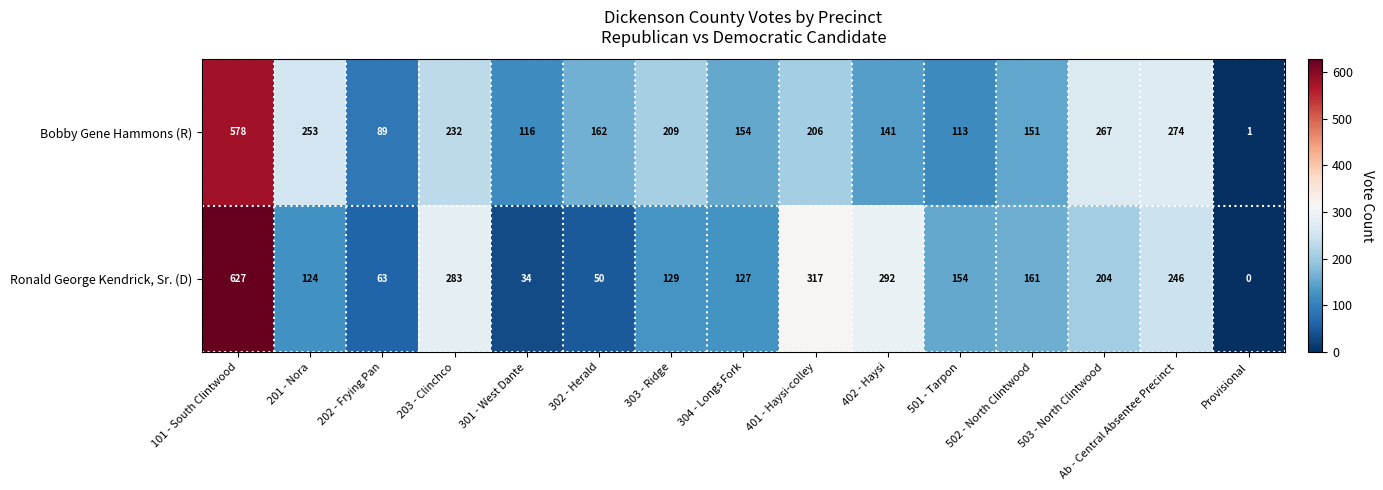

What is the difference between the highest and lowest values at 503 - North Clintwood?

63